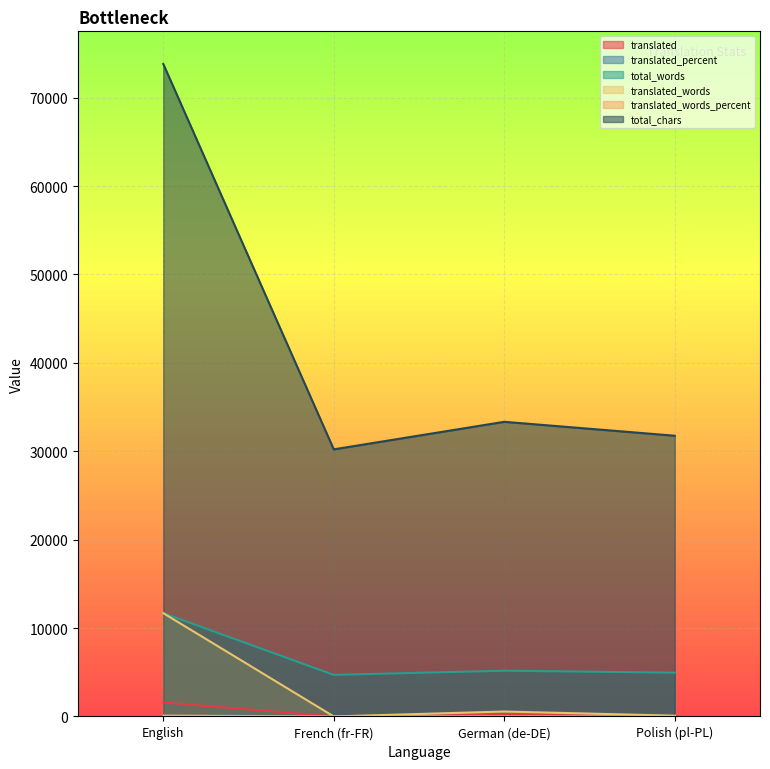

What are all the series names shown in the legend?

translated, translated_percent, total_words, translated_words, translated_words_percent, total_chars